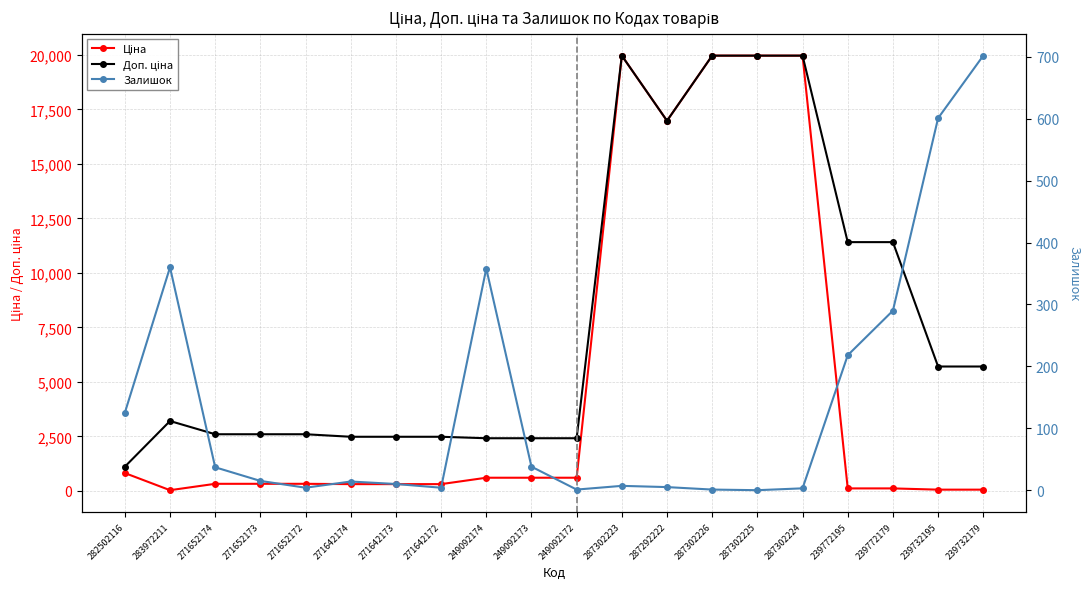

Is it true that Залишок equals 30.3 at 282502116?

False